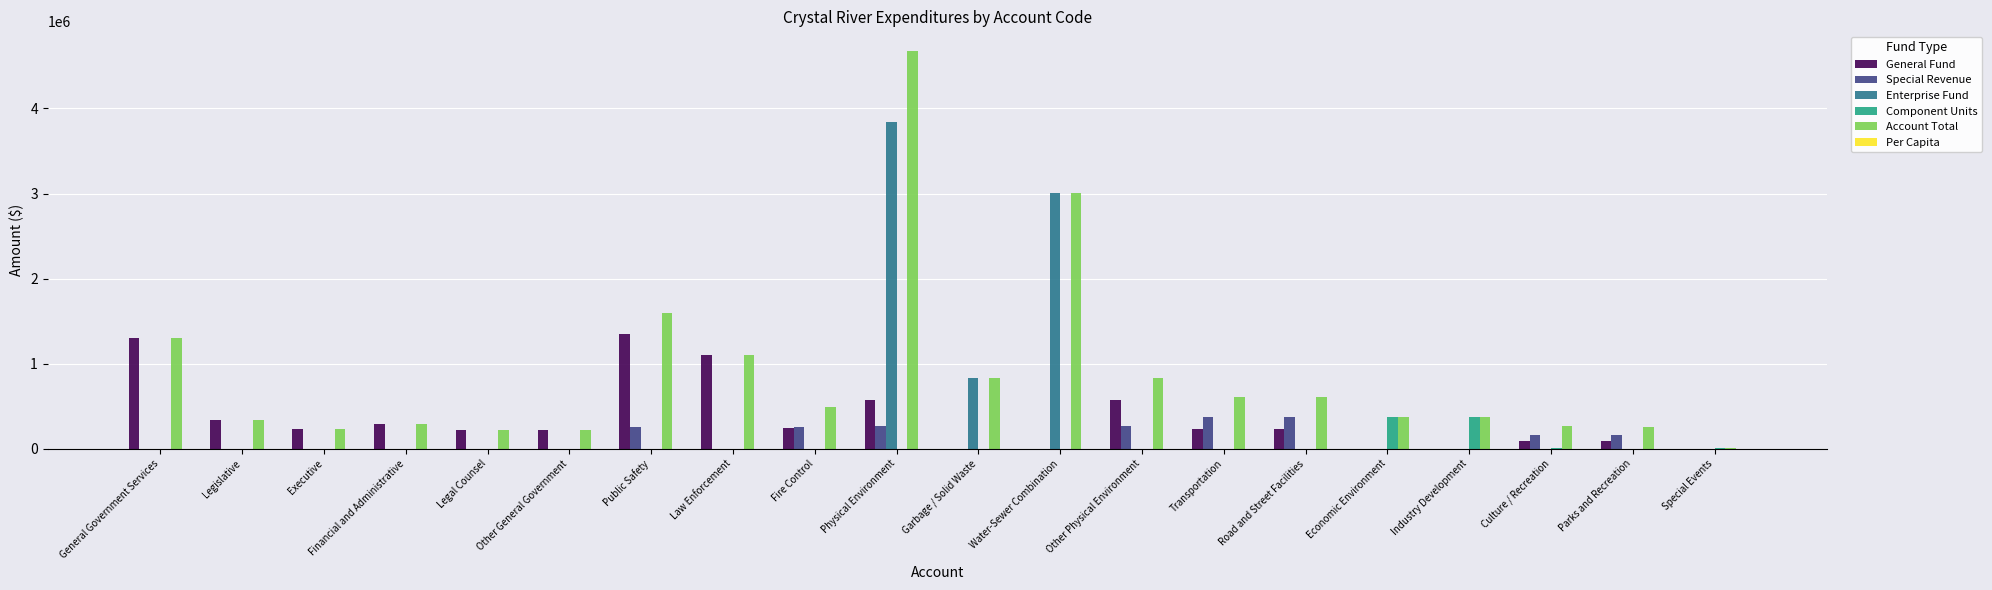

What is the sum of all Enterprise Fund values?

7674274